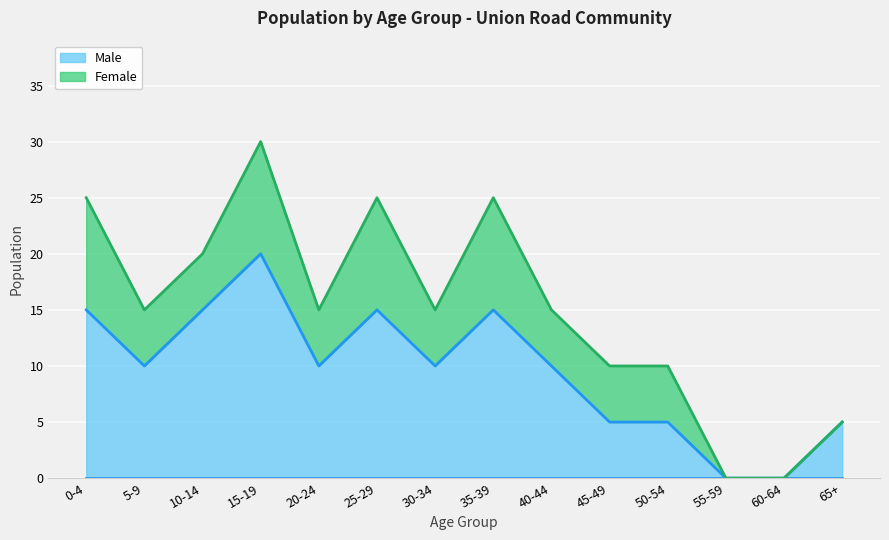

Rank the categories by value from highest to lowest.

15-19, 0-4, 10-14, 25-29, 35-39, 5-9, 20-24, 30-34, 40-44, 45-49, 50-54, 65+, 55-59, 60-64